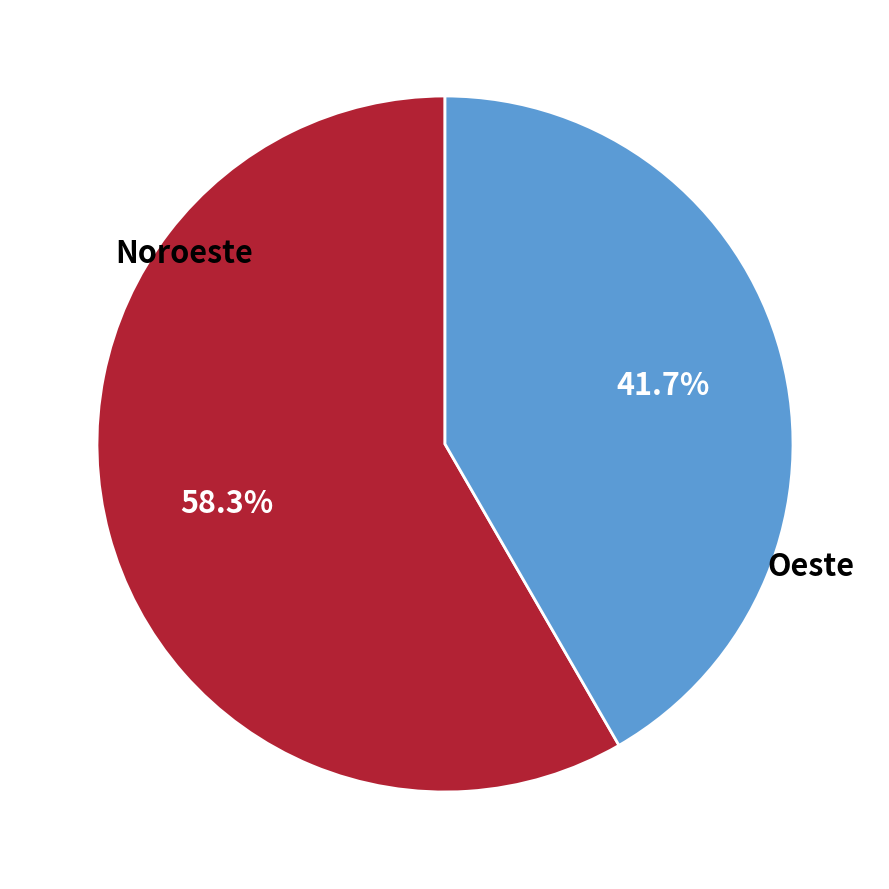

Which category accounts for the majority?

Noroeste